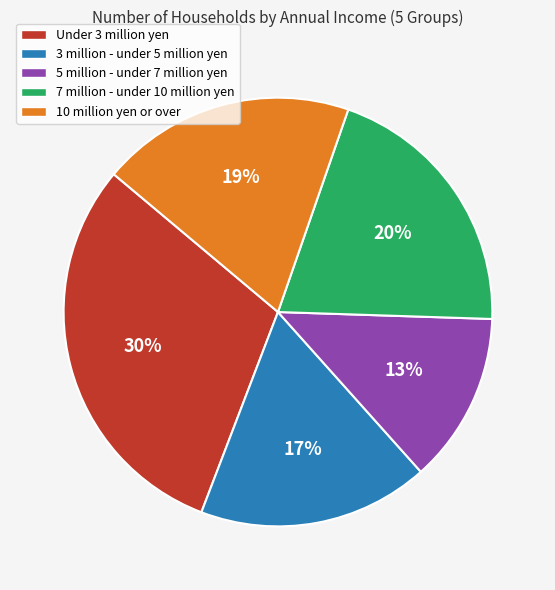

How many slices are in this pie chart?

5